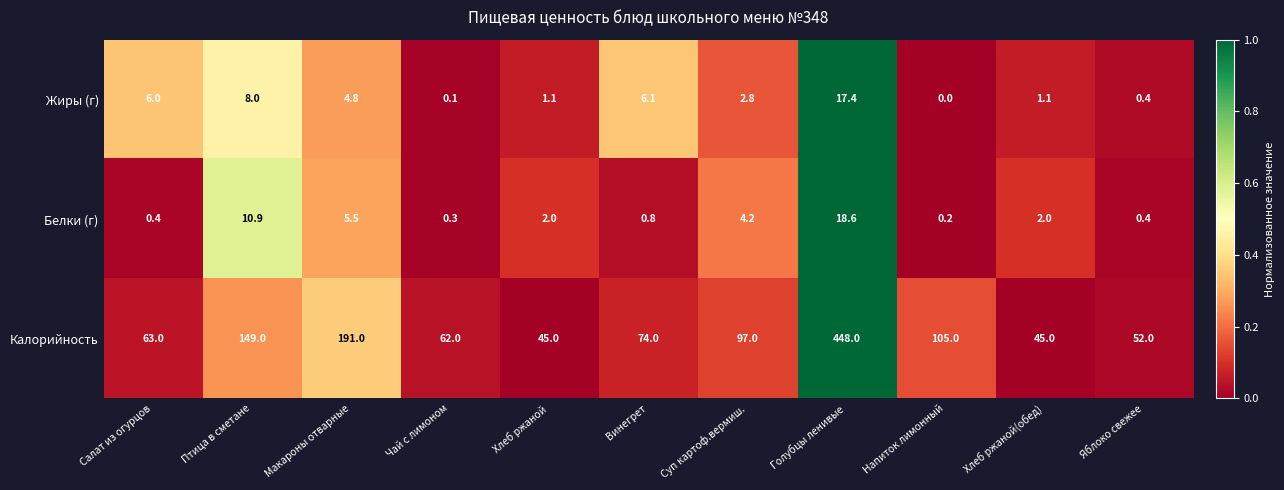

What is the difference between the maximum and second lowest values in the Жиры (г) series?

17.3